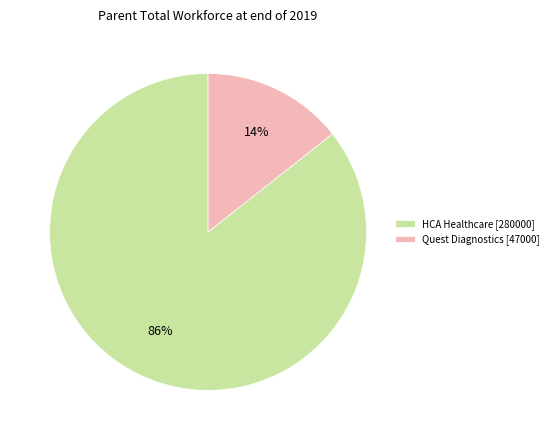

How many slices are in this pie chart?

2